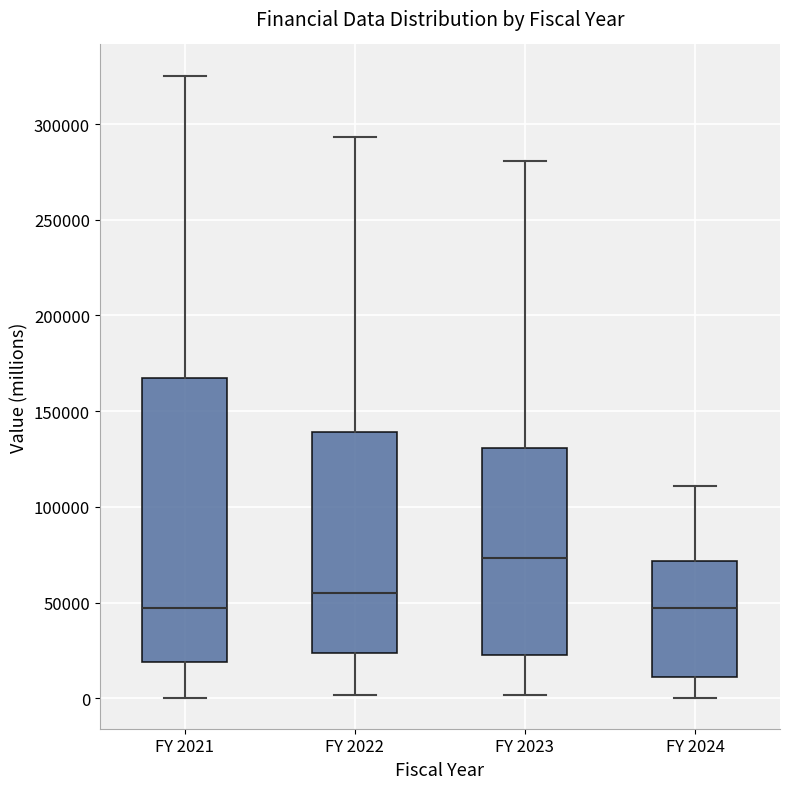

Reading left to right, transcribe this box plot: for each box, give where its median line is, the range the box spans, and where its two whiskers end, as read against the y-axis. The values are not printed on the chart, so give them approximately, as read against the axis.

FY 2021: median 45000, box 20000 to 165000, whiskers 0 to 325000
FY 2022: median 55000, box 25000 to 140000, whiskers 0 to 295000
FY 2023: median 75000, box 20000 to 130000, whiskers 0 to 280000
FY 2024: median 45000, box 10000 to 70000, whiskers 0 to 110000